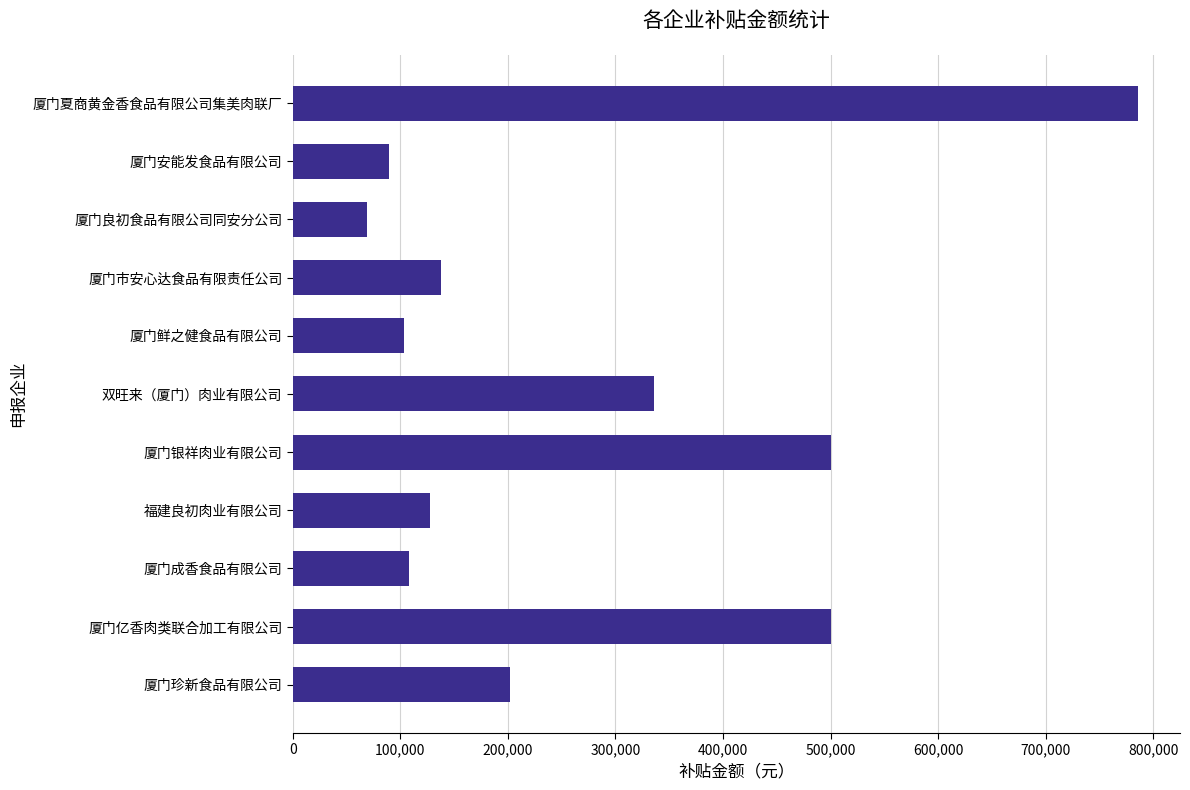

At which category does the chart reach its peak across all series?

厦门夏商黄金香食品有限公司集美肉联厂